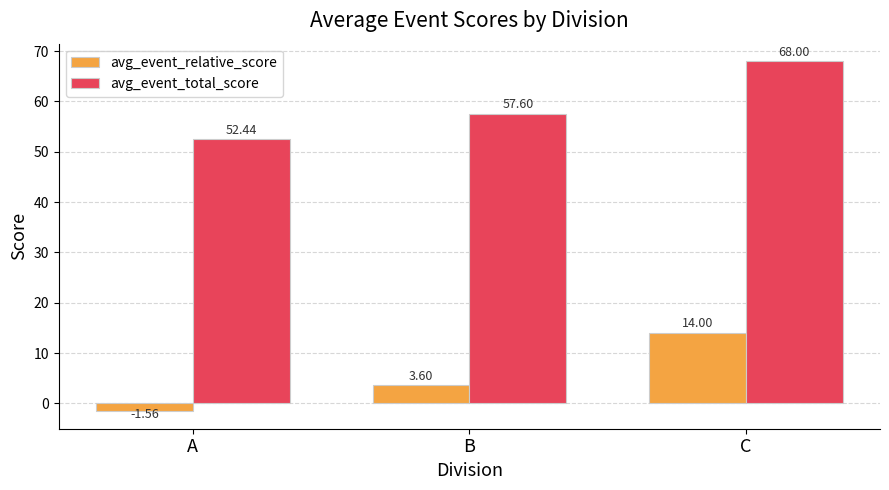

Where is avg_event_relative_score nearest to the value 6?

B